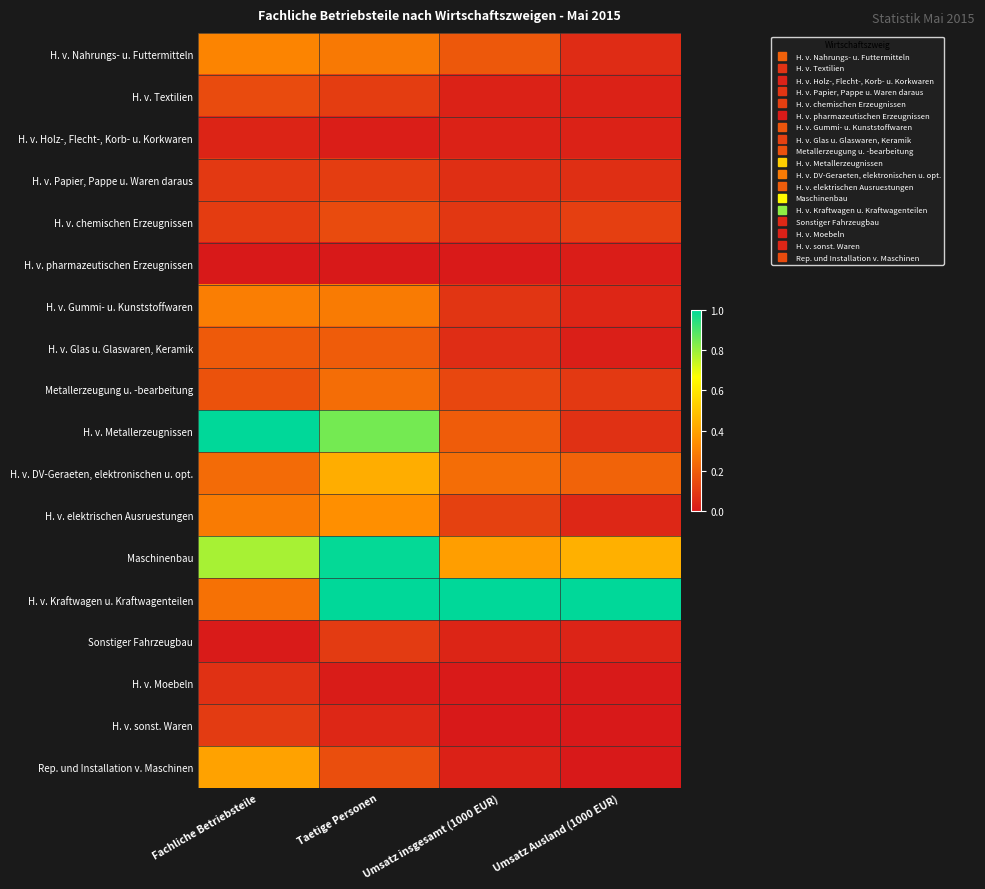

At which category does the chart reach its peak across all series?

Fachliche Betriebsteile